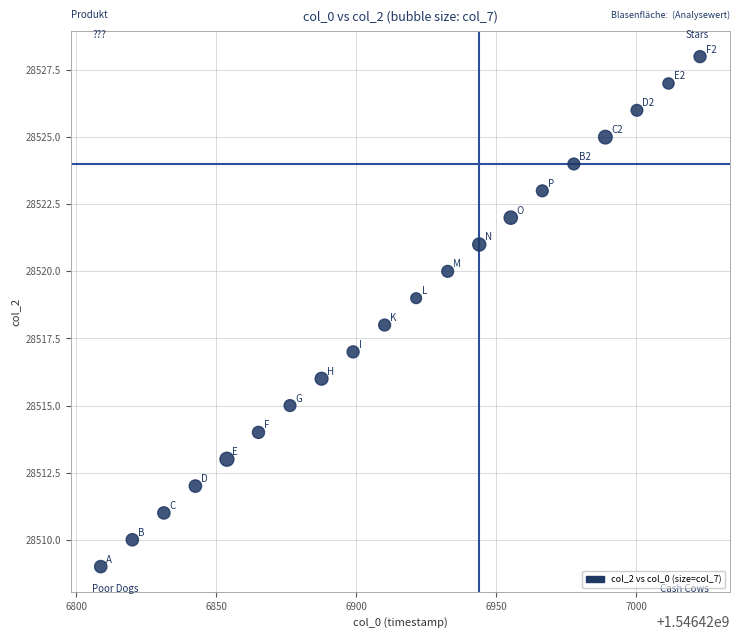

What is the range of Y values (max minus min)?

19